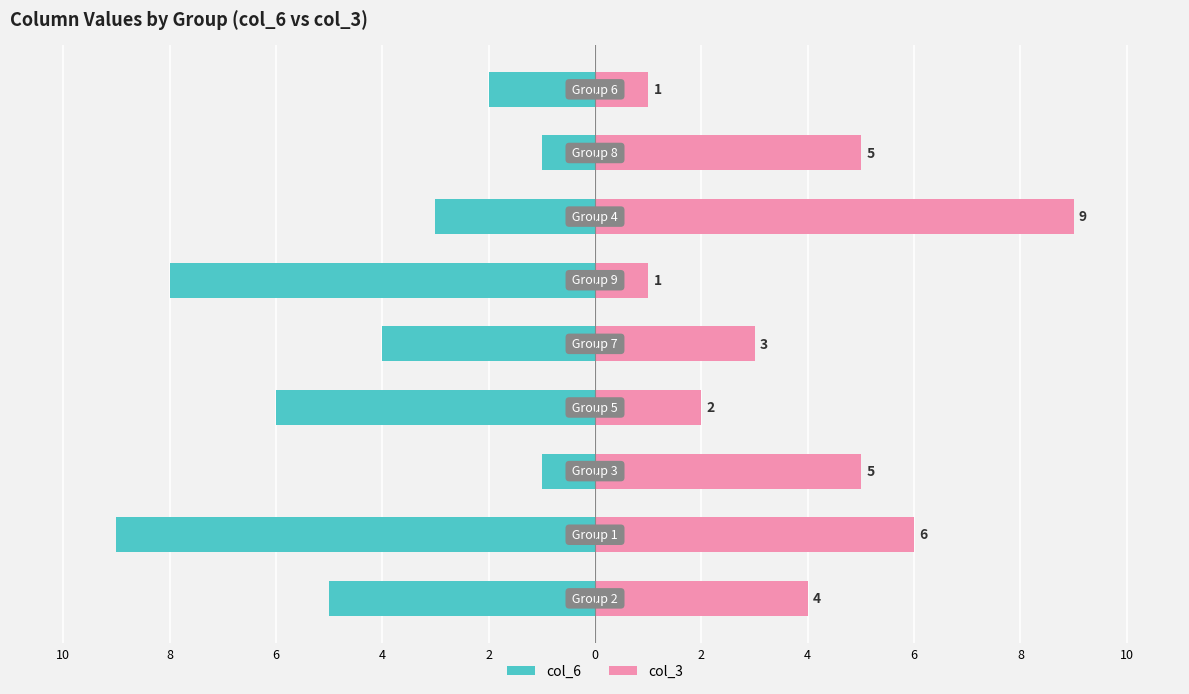

What are all the series names shown in the legend?

col_6, col_3